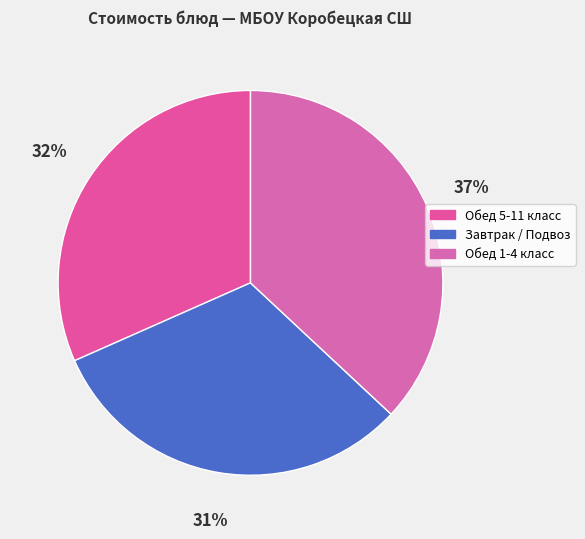

Count the number of slices in the pie.

3